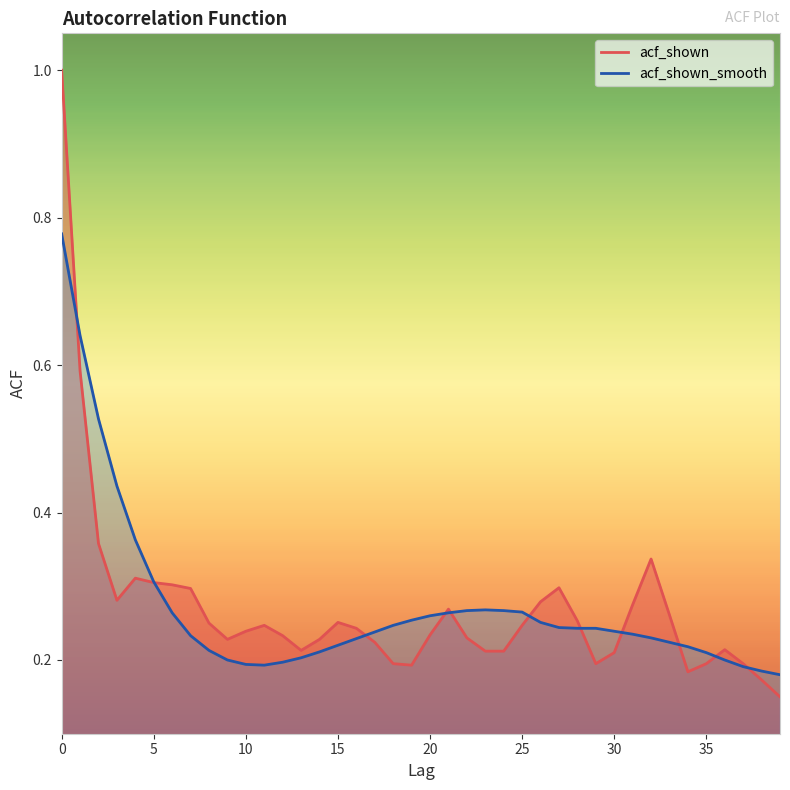

What is the value of the acf_shown_smooth point at the 36th from the left?

0.2